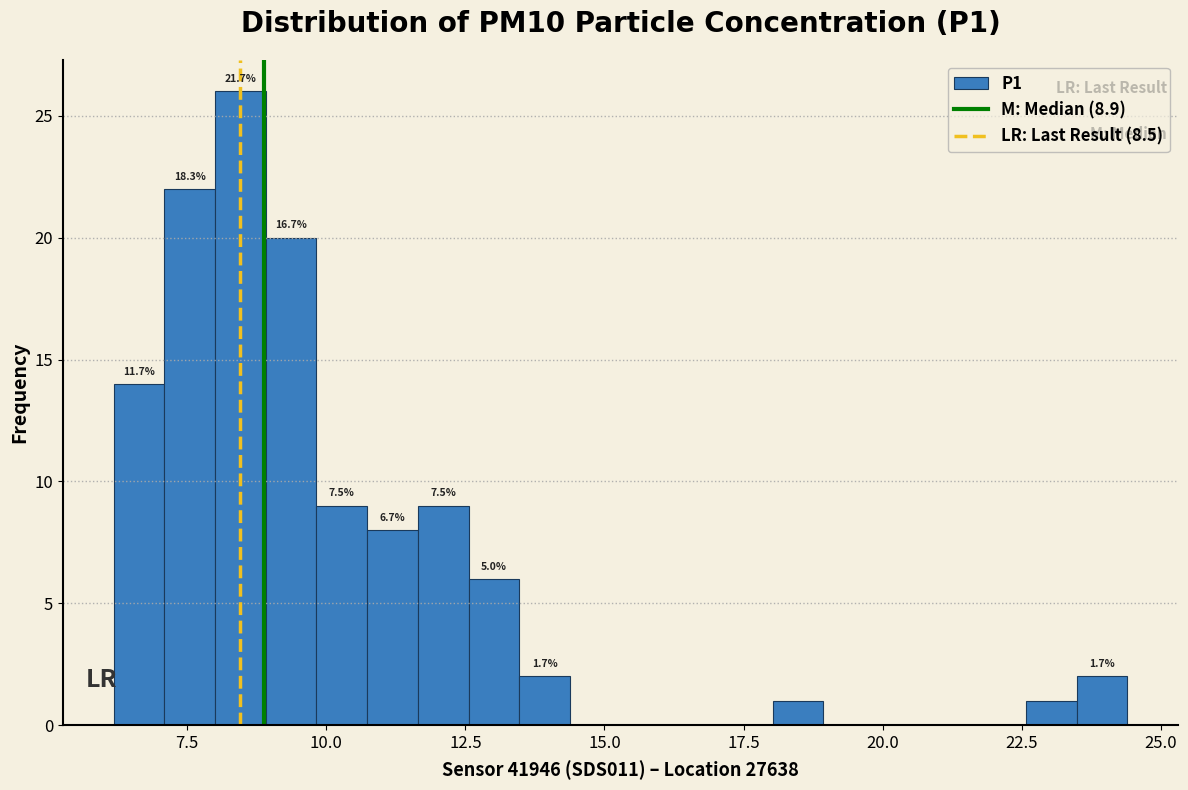

Around what value on the x-axis is the tallest bar? Give the approximate position of its centre, as read against the axis.

8.5